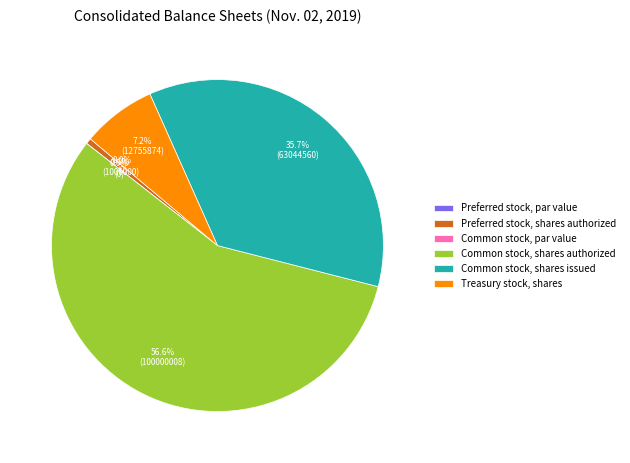

What is the largest slice in the pie chart?

Common stock, shares authorized